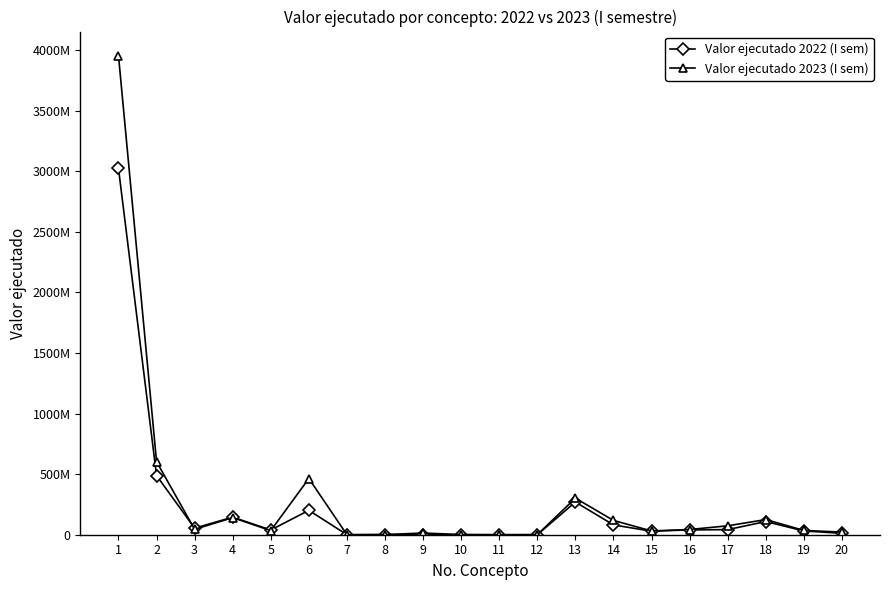

Reading right to left, what are all the values shown in this chart?

Valor ejecutado 2022 (I sem): 12000000	31000000	109000000	42000000	40000000	29000000	81000000	270000000	0	0	0	0	1000000	0	201292000	39000000	145000000	54000000	488400000	3023914160
Valor ejecutado 2023 (I sem): 21500000	35500000	125000000	73600000	43000000	31000000	118000000	302000000	600000	0	1350000	14000000	1200000	0	464000000	34000000	141000000	44500000	603000000	3956000000